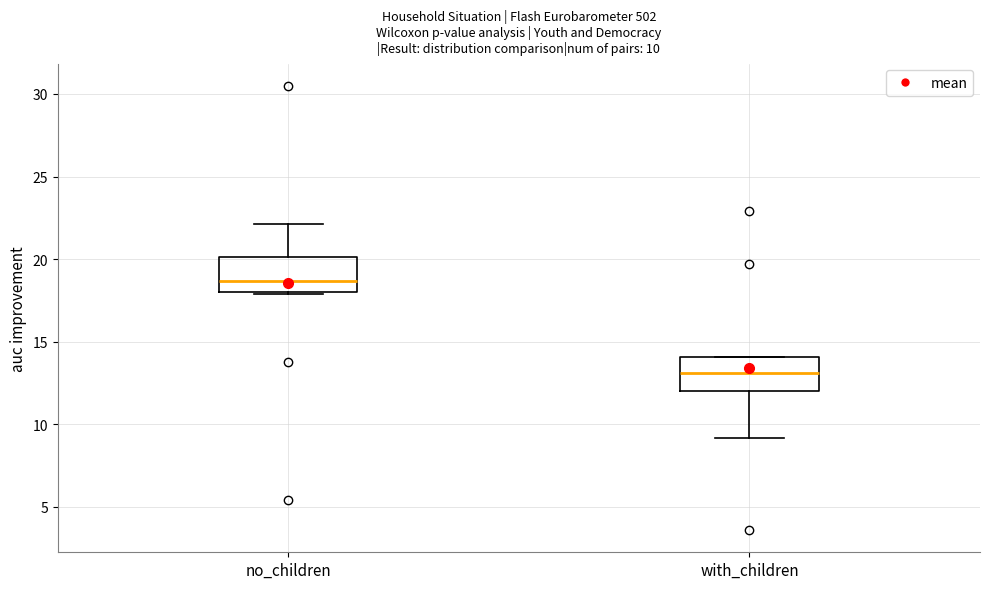

Which box's median line is the lowest?

with_children